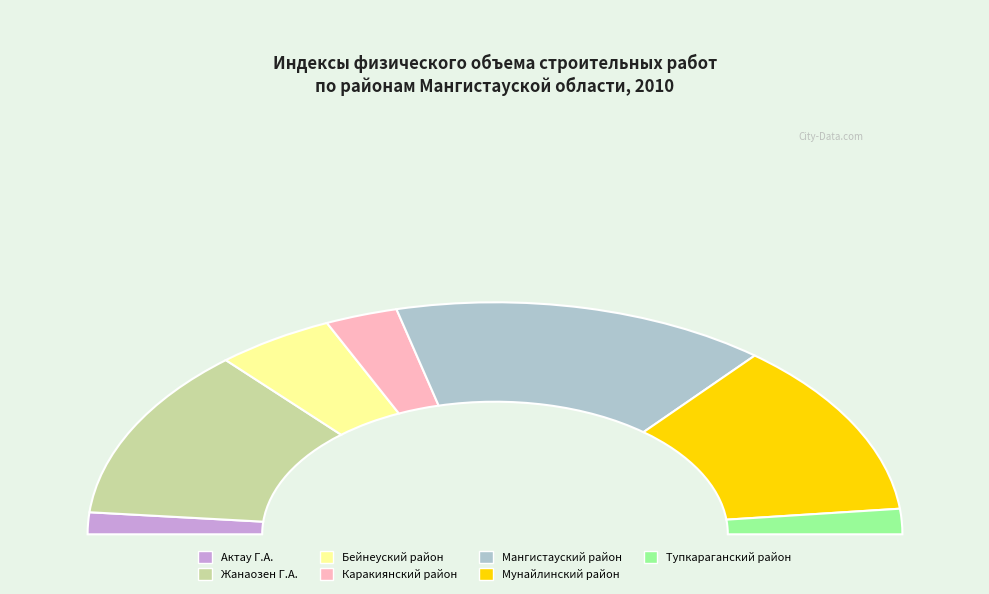

True or false: Жанаозен Г.А. accounts for 31% of the total.

False